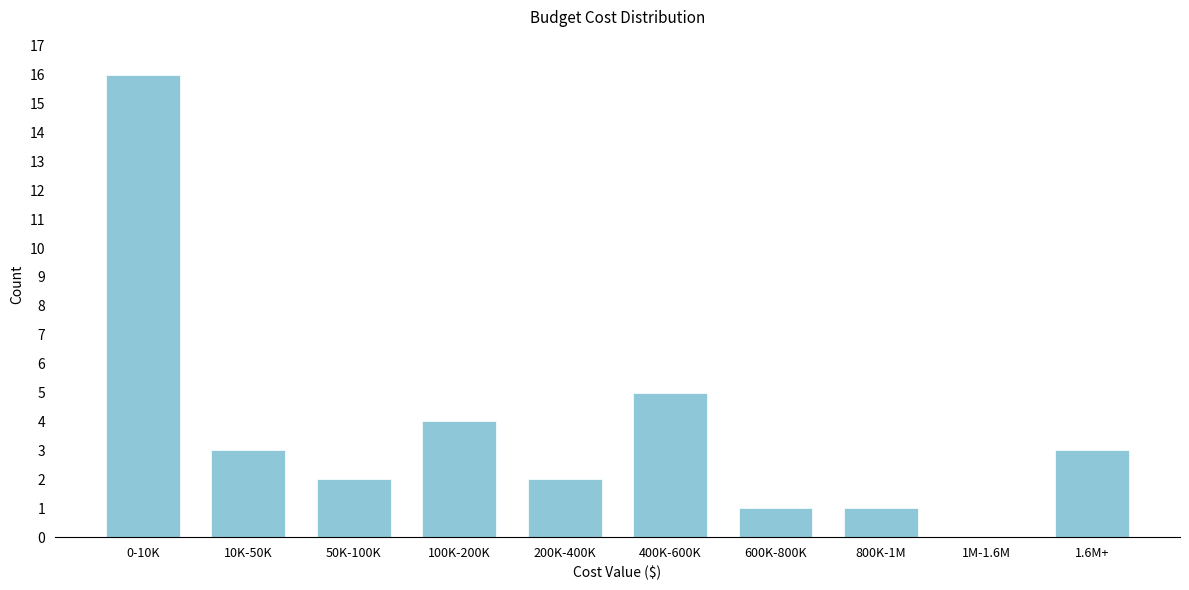

Reading left to right, list all the values displayed in this chart.

0-10K=16	10K-50K=3	50K-100K=2	100K-200K=4	200K-400K=2	400K-600K=5	600K-800K=1	800K-1M=1	1M-1.6M=0	1.6M+=3